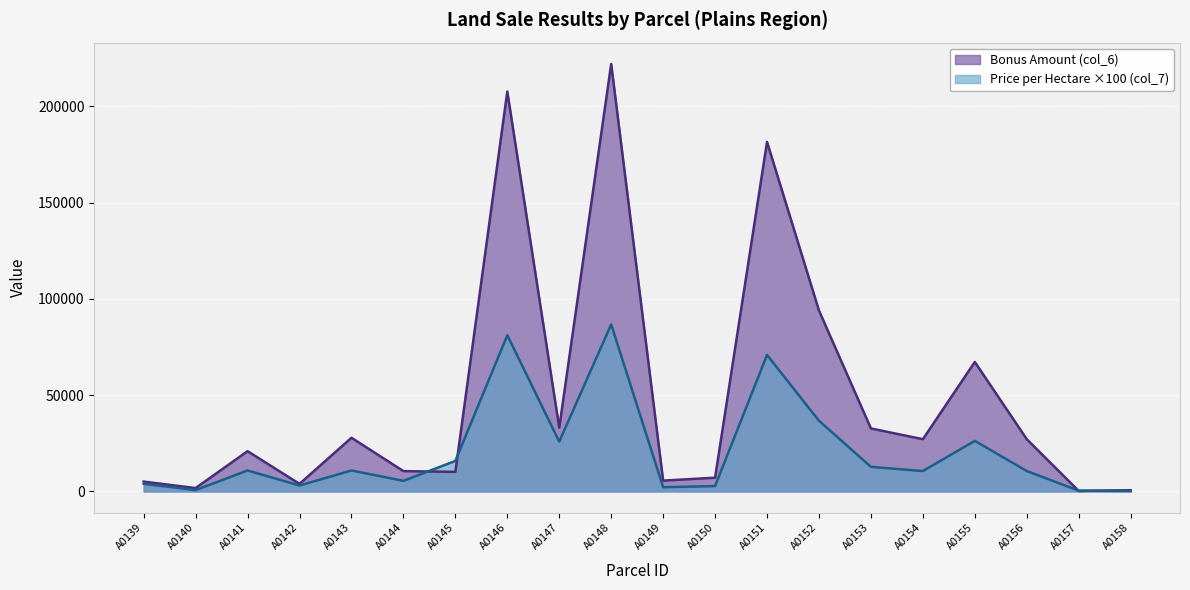

Between which two adjacent categories do Bonus Amount (col_6) and Price per Hectare (col_7) first intersect?

A0144 and A0145